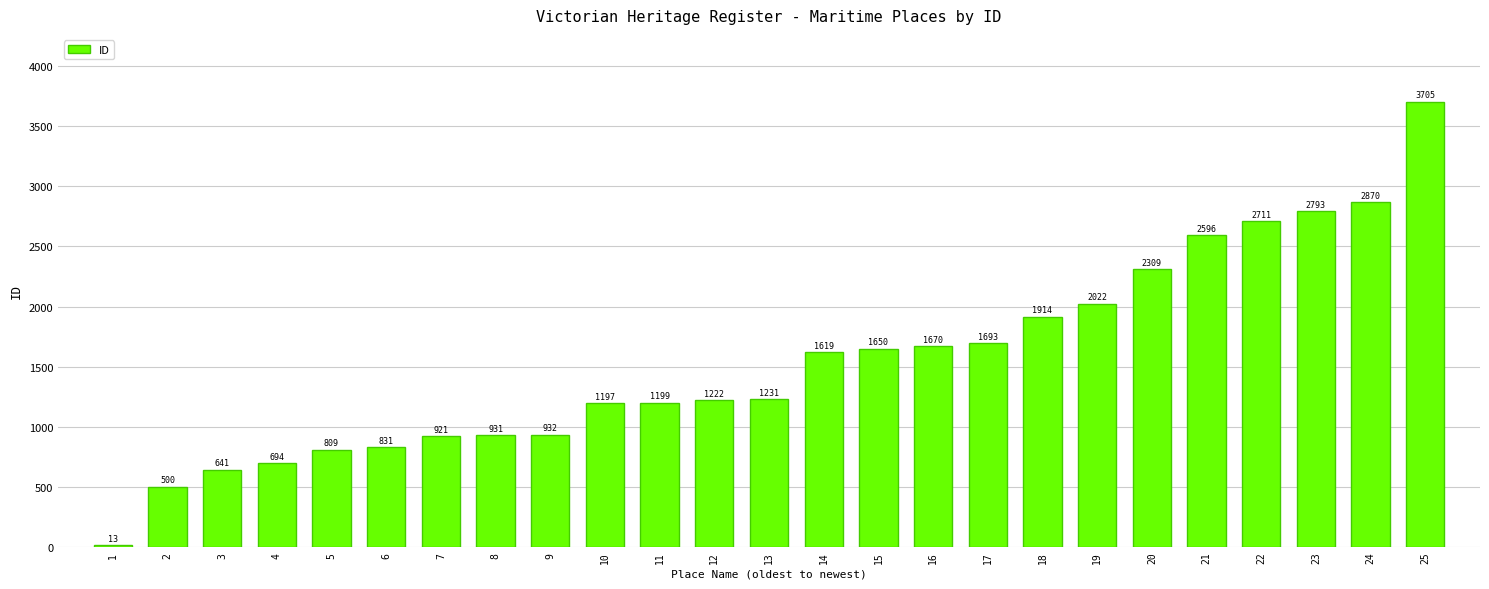

What is the value of the 11th bar from the left?

1199